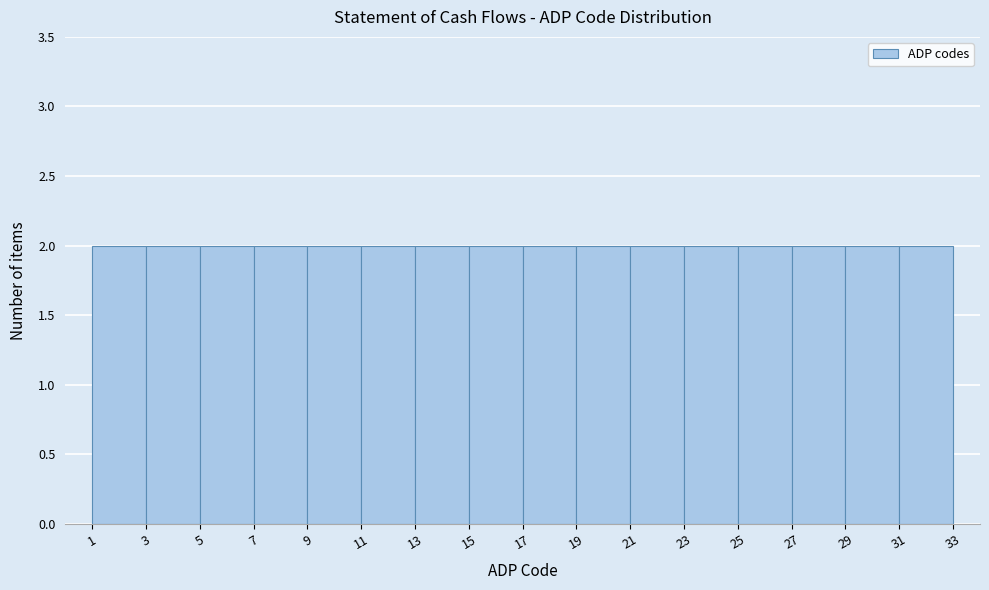

How tall is the bar that spans 7 to 9 on the x-axis? The values are not printed on the chart, so give them approximately, as read against the axis.

2